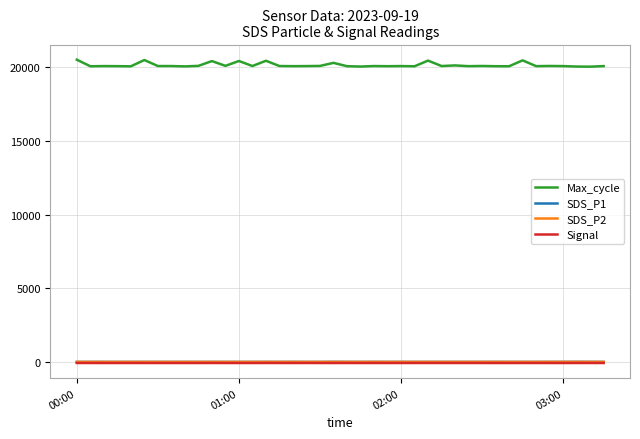

True or false: Signal and Max_cycle intersect in this chart.

False